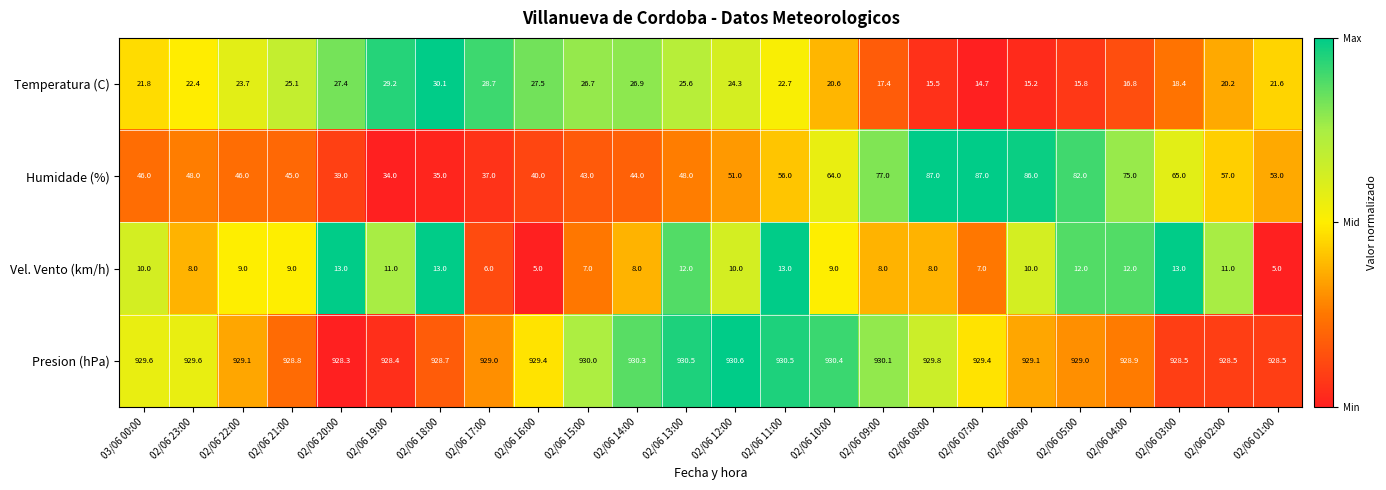

What is the total value across all series at 02/06 03:00?

1024.9